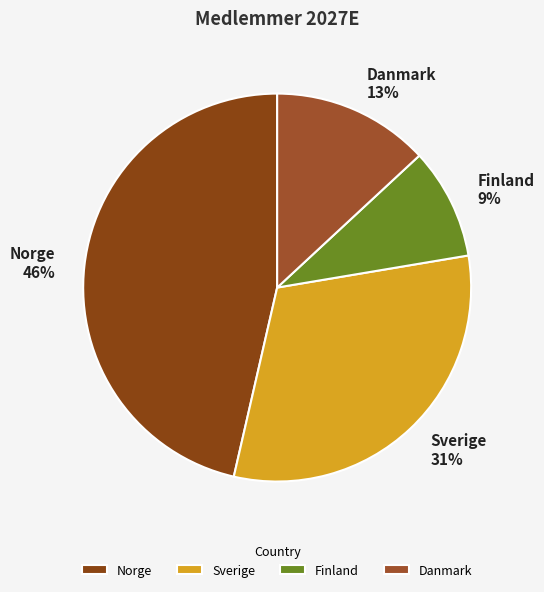

To the nearest percent, what is the average slice percentage?

25%